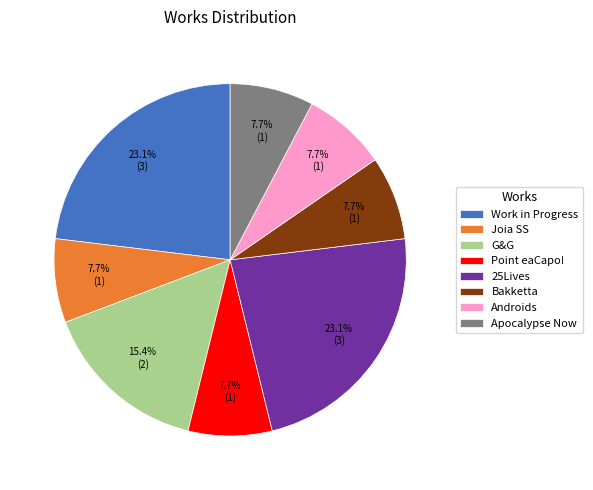

How many segments does this pie chart have?

8